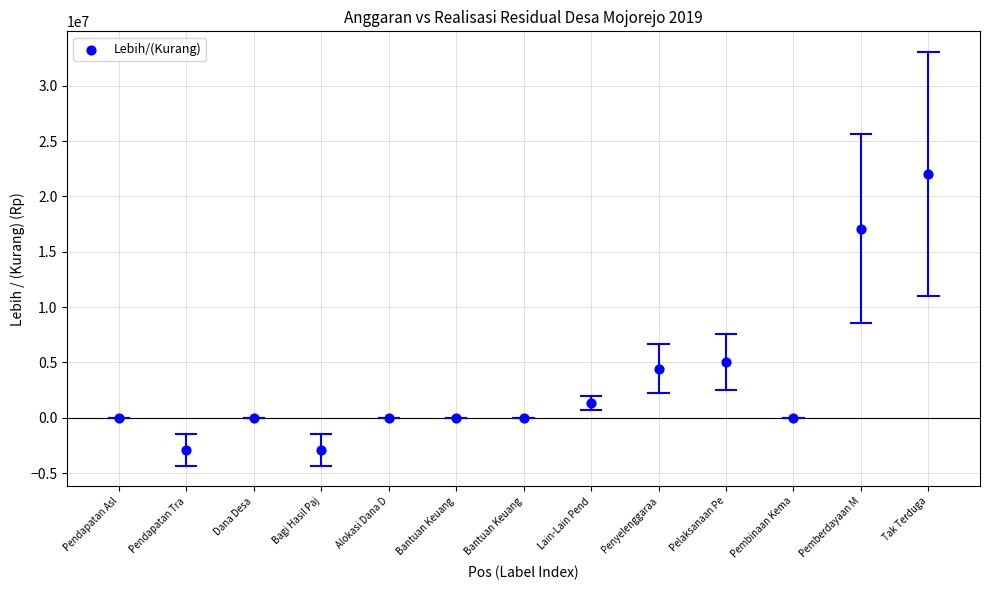

What Y value in the scatter plot is closest to 9573000?

5034200